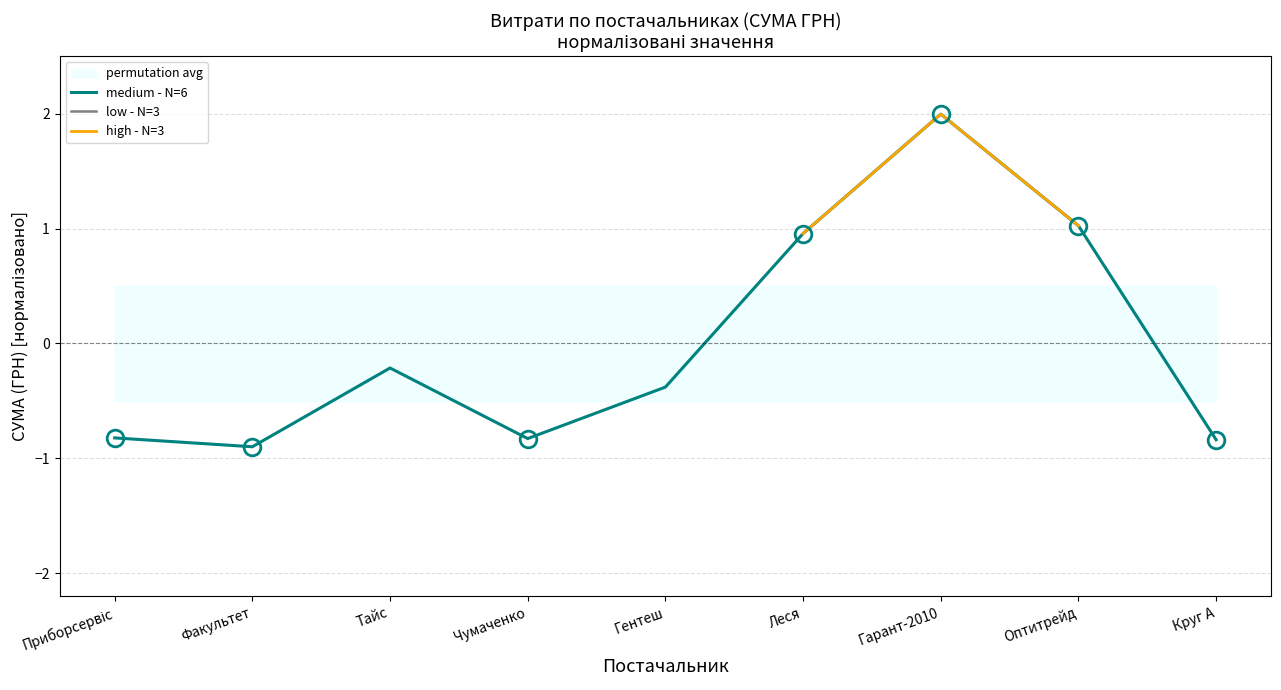

How many positive values does the high - N=3 series have?

3